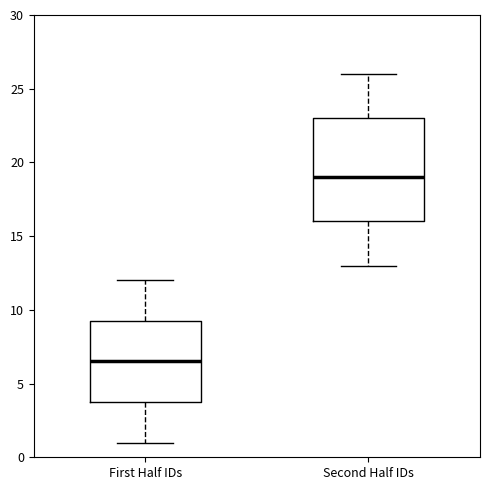

Reading left to right, transcribe this box plot: for each box, give where its median line is, the range the box spans, and where its two whiskers end, as read against the y-axis. The values are not printed on the chart, so give them approximately, as read against the axis.

First Half IDs: median 6.5, box 4.0 to 9.5, whiskers 1.0 to 12.0
Second Half IDs: median 19.0, box 16.0 to 23.0, whiskers 13.0 to 26.0